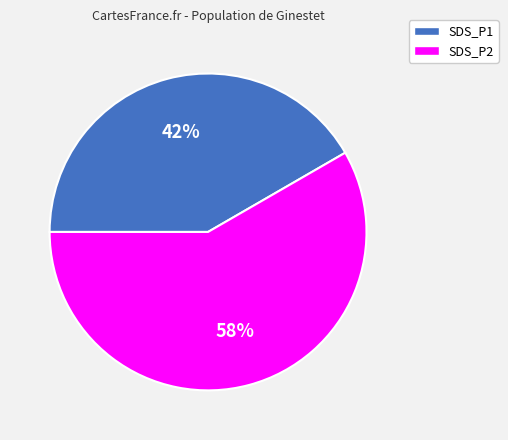

How many slices are in this pie chart?

2